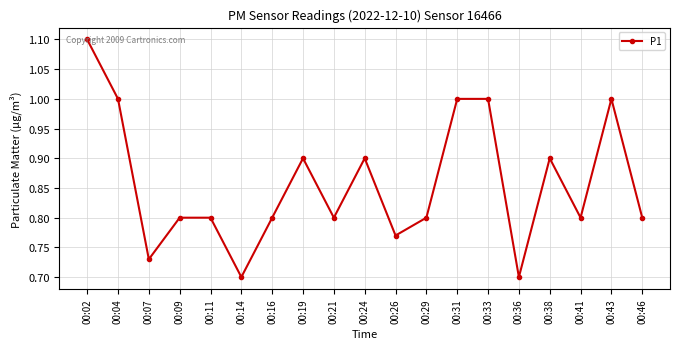

How many data points does each series have?

19